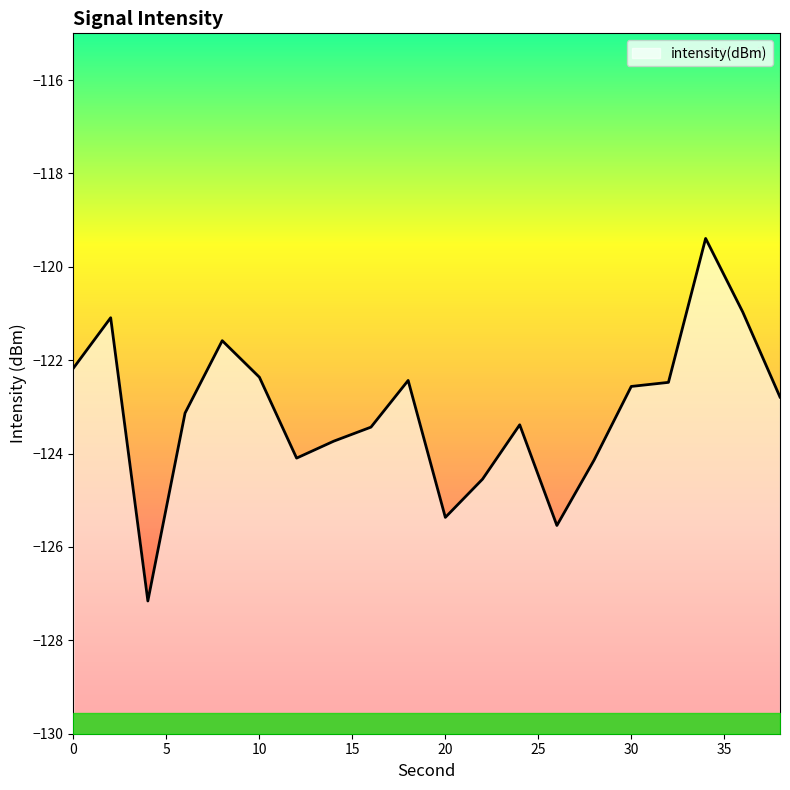

Reading left to right, what are all the values shown in this chart?

0=-122.2	2=-121.1	4=-127.2	6=-123.1	8=-121.6	10=-122.4	12=-124.1	14=-123.7	16=-123.4	18=-122.4	20=-125.4	22=-124.5	24=-123.4	26=-125.5	28=-124.1	30=-122.6	32=-122.5	34=-119.4	36=-121.0	38=-122.8